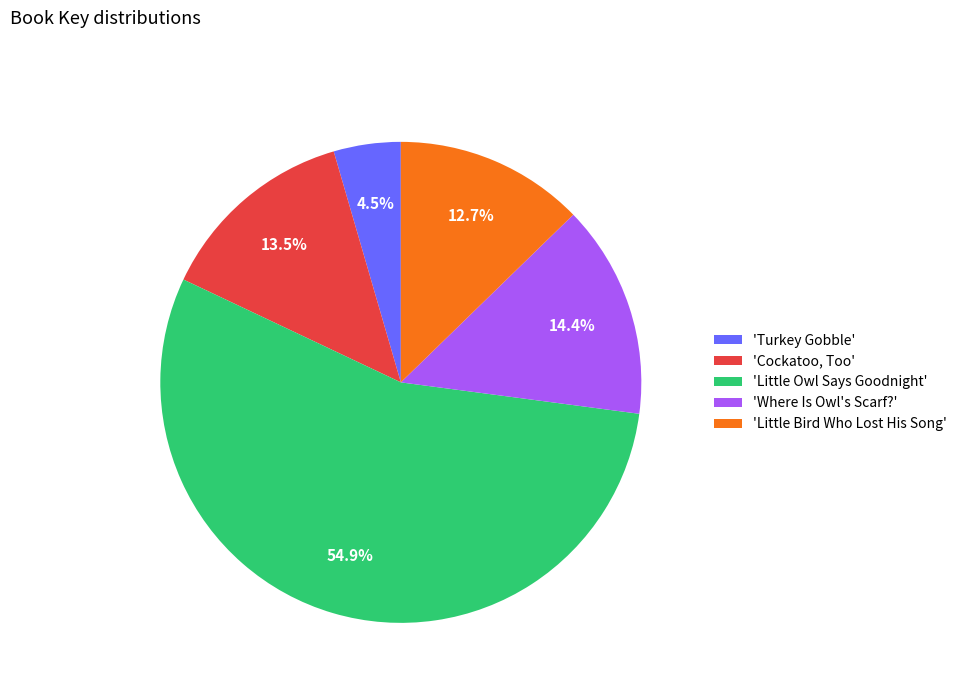

Which slice represents more than half of the pie?

'Little Owl Says Goodnight'